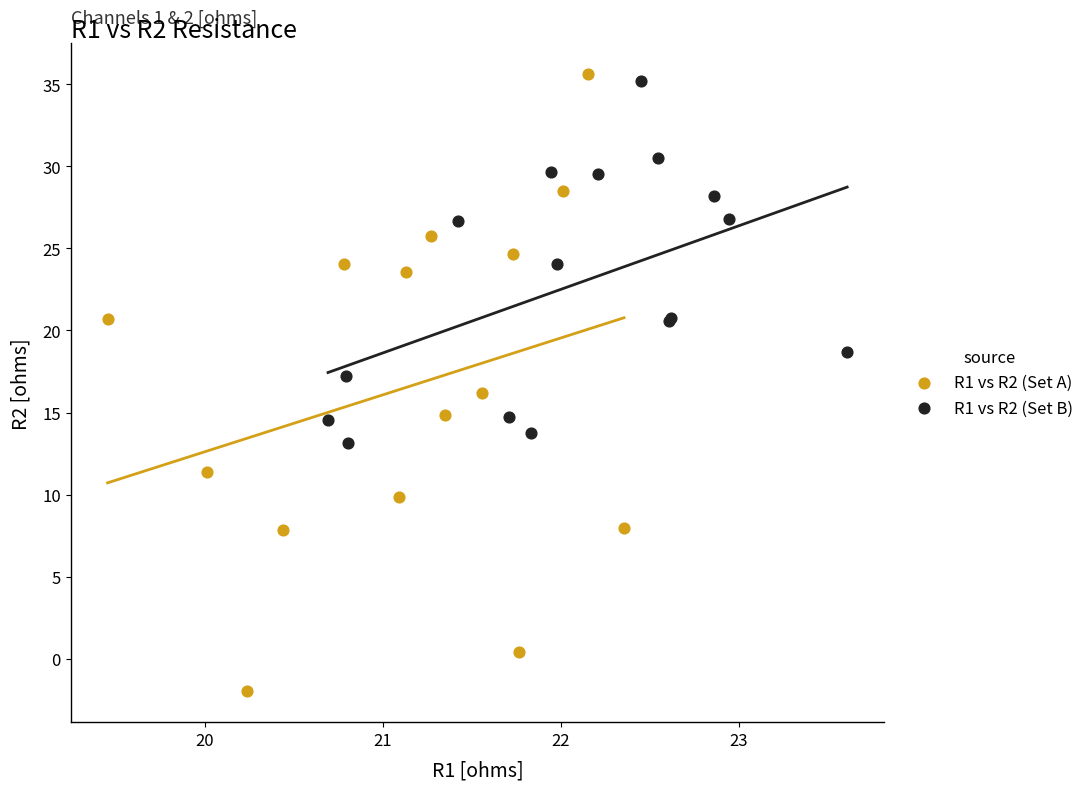

Which series has the widest spread of Y values?

R1 vs R2 (Set A)